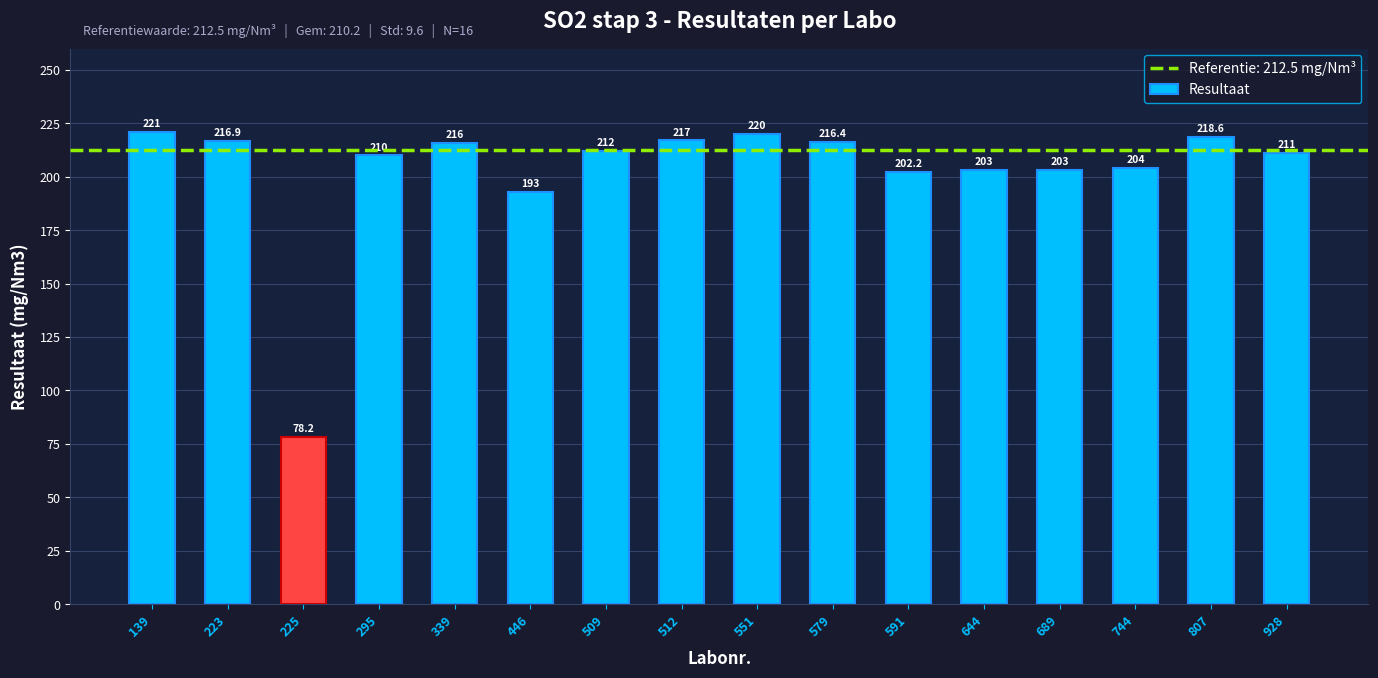

What is the value of the 2nd bar from the left?

216.9